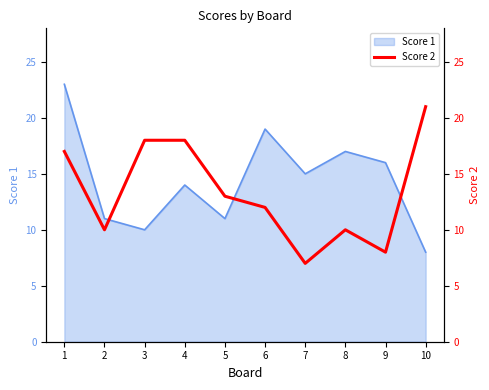

The value at 9 is 13. True or false?

False